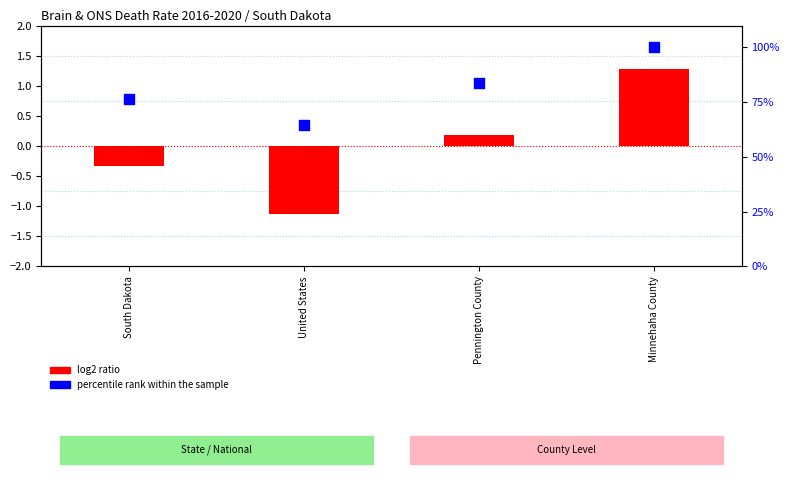

Which series reaches the minimum Y coordinate?

log2 ratio